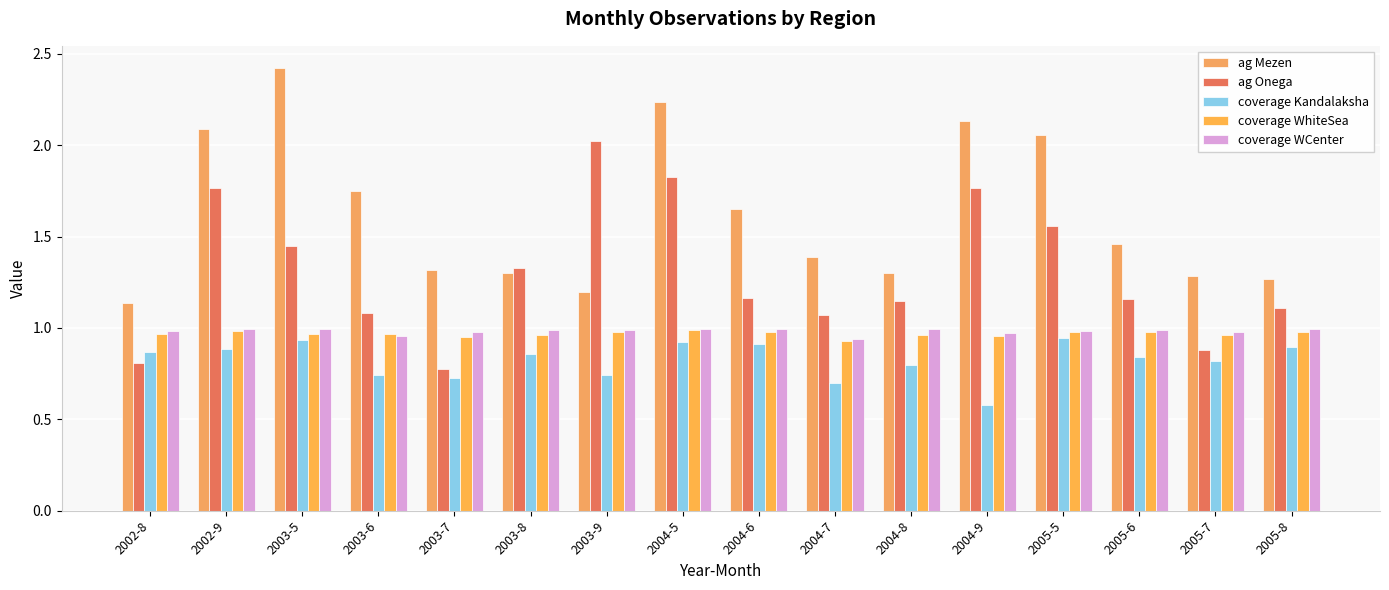

Count the coverage WhiteSea values in the range 0 to 1.

16